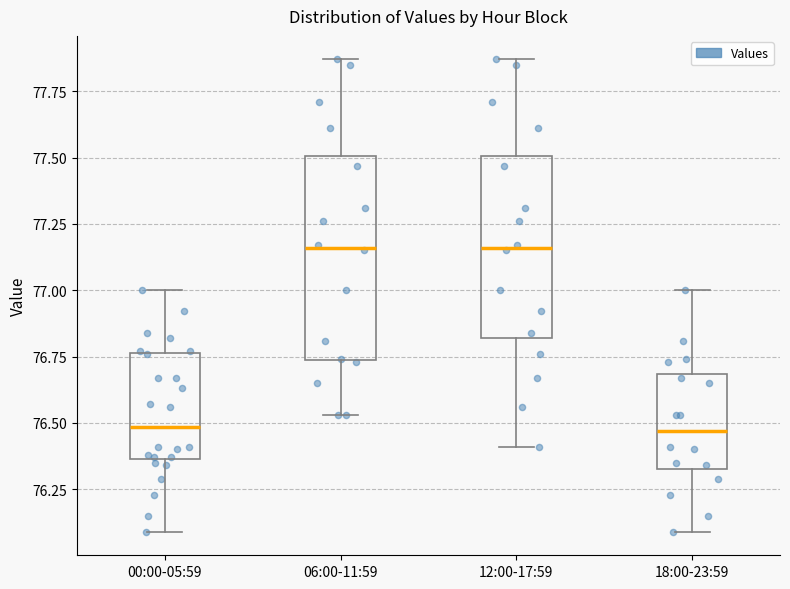

Reading left to right, transcribe this box plot: for each box, give where its median line is, the range the box spans, and where its two whiskers end, as read against the y-axis. The values are not printed on the chart, so give them approximately, as read against the axis.

00:00-05:59: median 76.50, box 76.35 to 76.75, whiskers 76.10 to 77.00
06:00-11:59: median 77.15, box 76.75 to 77.50, whiskers 76.55 to 77.85
12:00-17:59: median 77.15, box 76.80 to 77.50, whiskers 76.40 to 77.85
18:00-23:59: median 76.45, box 76.35 to 76.70, whiskers 76.10 to 77.00